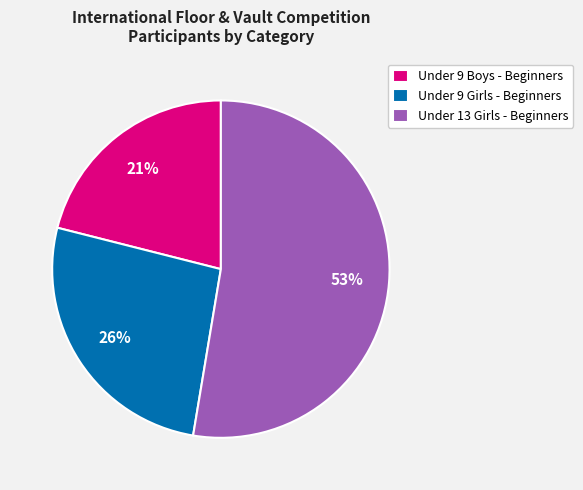

What is the largest slice in the pie chart?

Under 13 Girls - Beginners